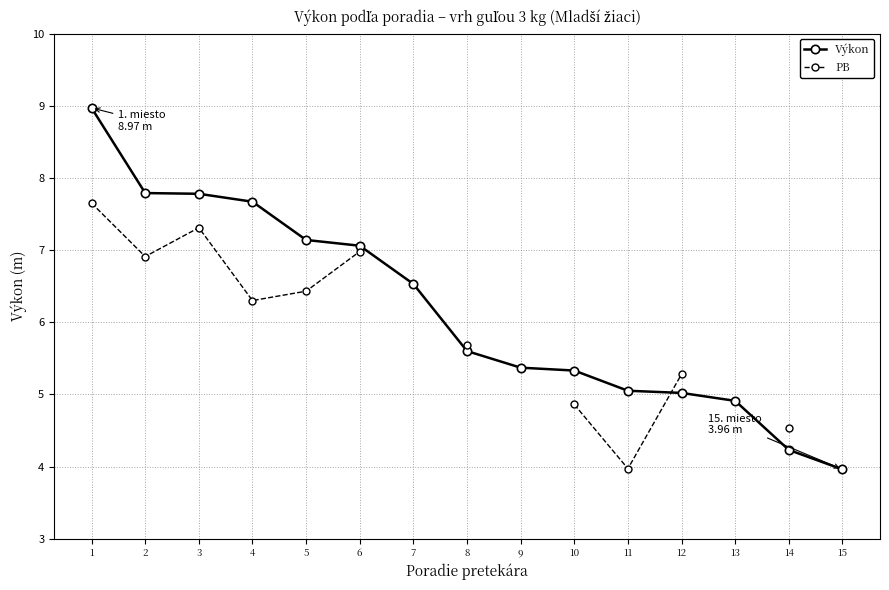

At how many categories does at least one series exceed 8?

1